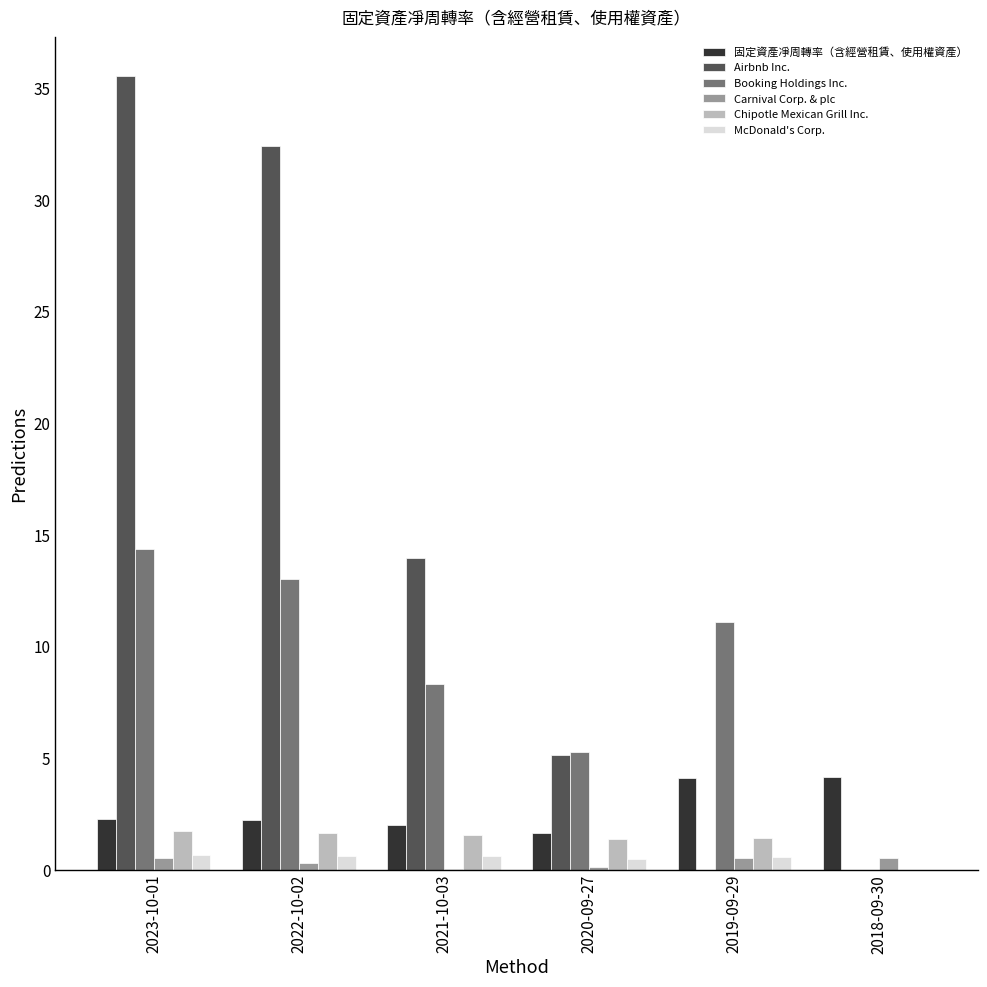

What is the sum of all Airbnb Inc. values?

87.1